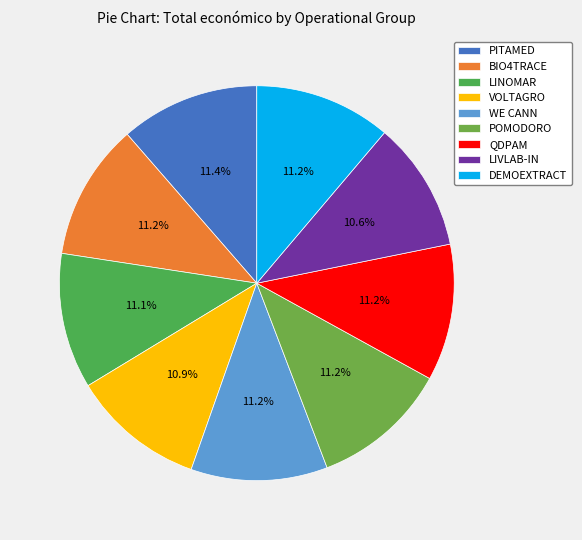

Is WE CANN the majority of the pie?

No